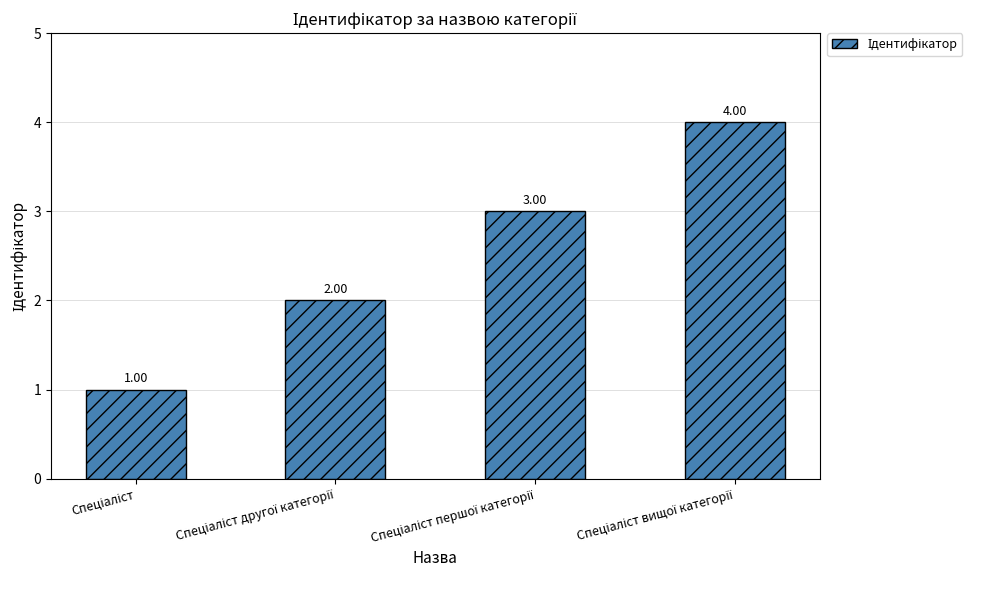

What is the difference between the maximum and minimum values?

3